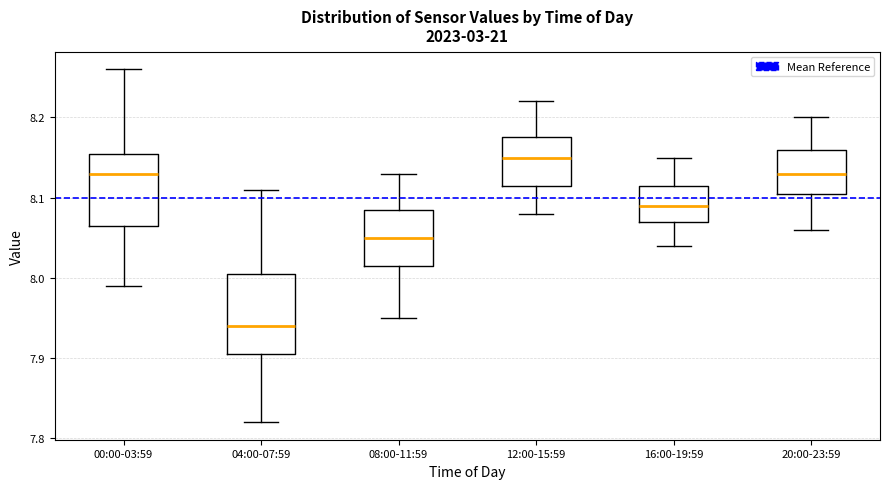

Where does the upper whisker of the box for 08:00-11:59 end on the y-axis? The values are not printed on the chart, so give them approximately, as read against the axis.

8.13